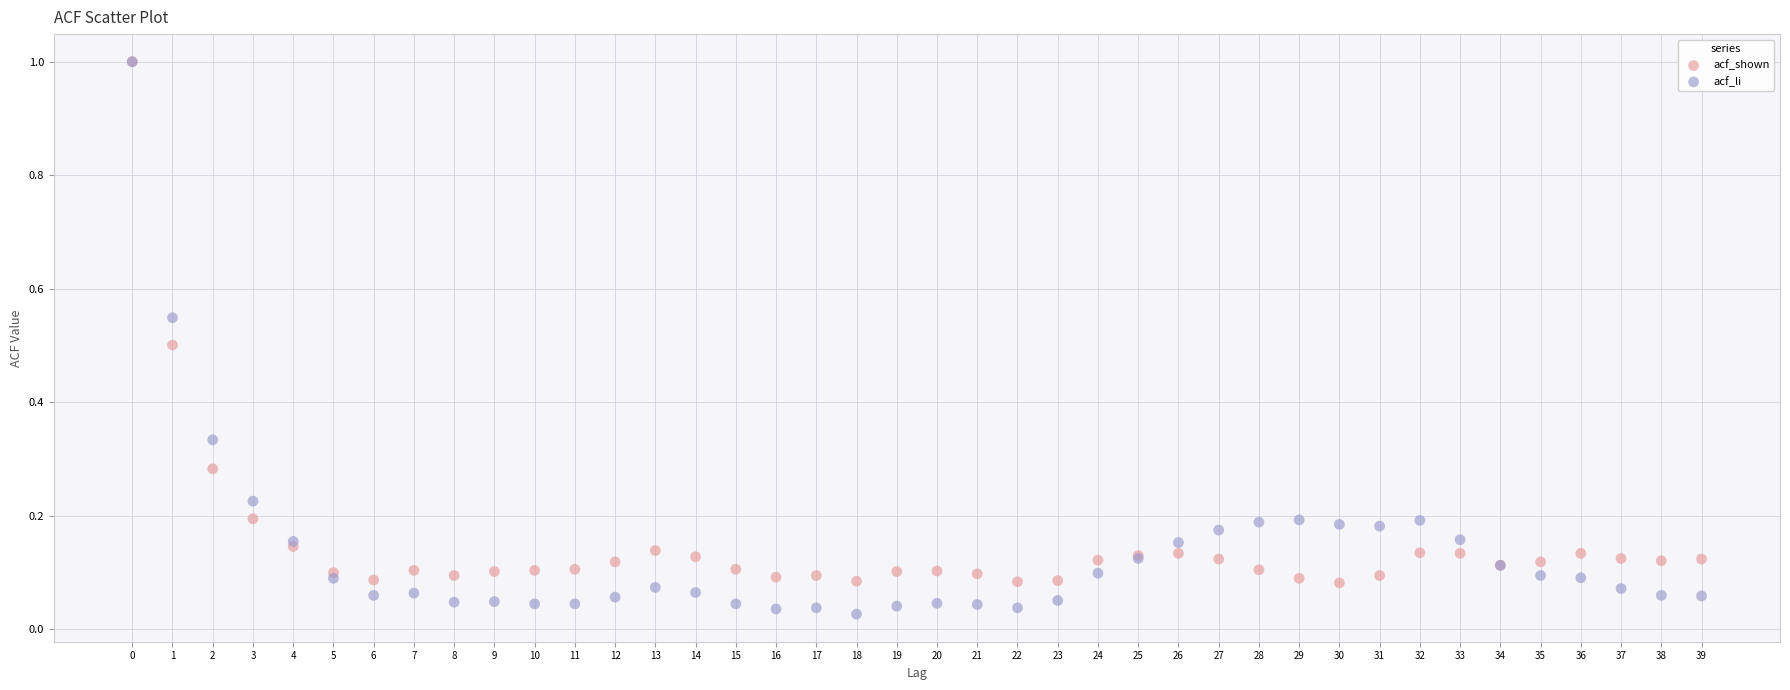

What are all the series names shown in the legend?

acf_shown, acf_li